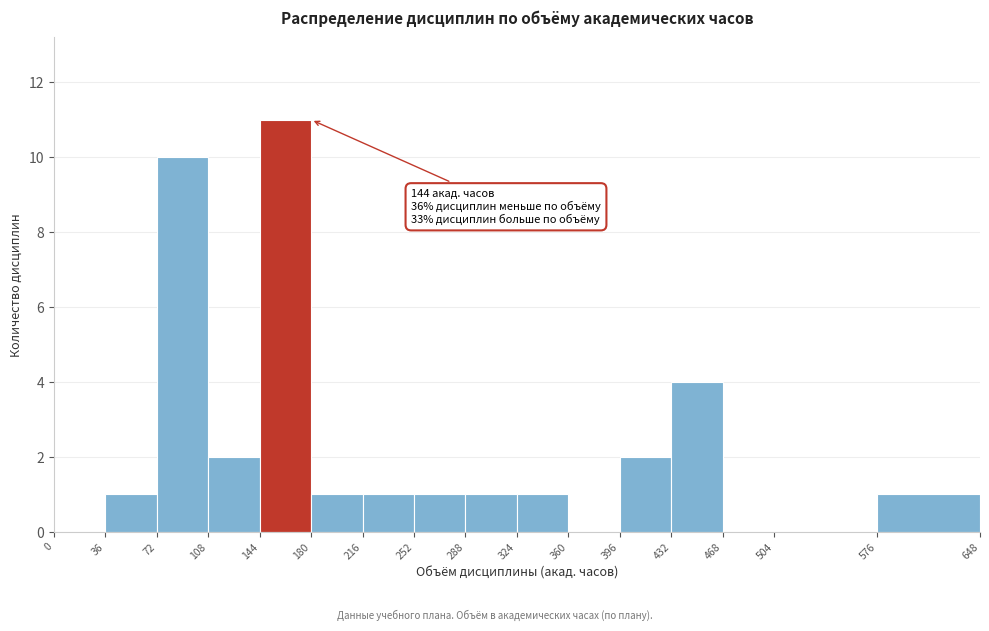

Which range on the x-axis has the tallest bar?

144 to 180